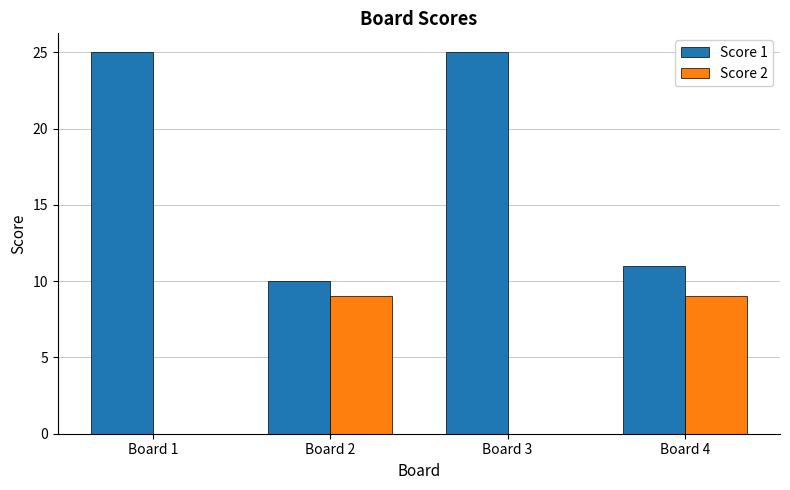

Reading left to right, list all the values displayed in this chart.

Score 1: Board 1=25	Board 2=10	Board 3=25	Board 4=11
Score 2: Board 1=0	Board 2=9	Board 3=0	Board 4=9